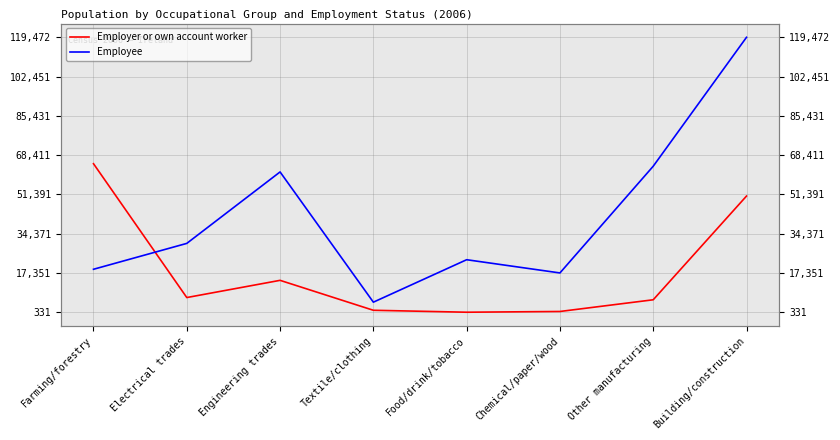

True or false: Employee and Employer or own account worker intersect in this chart.

True